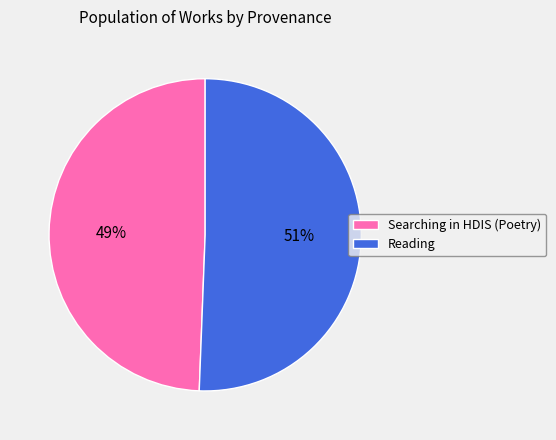

Which slice represents more than half of the pie?

Reading